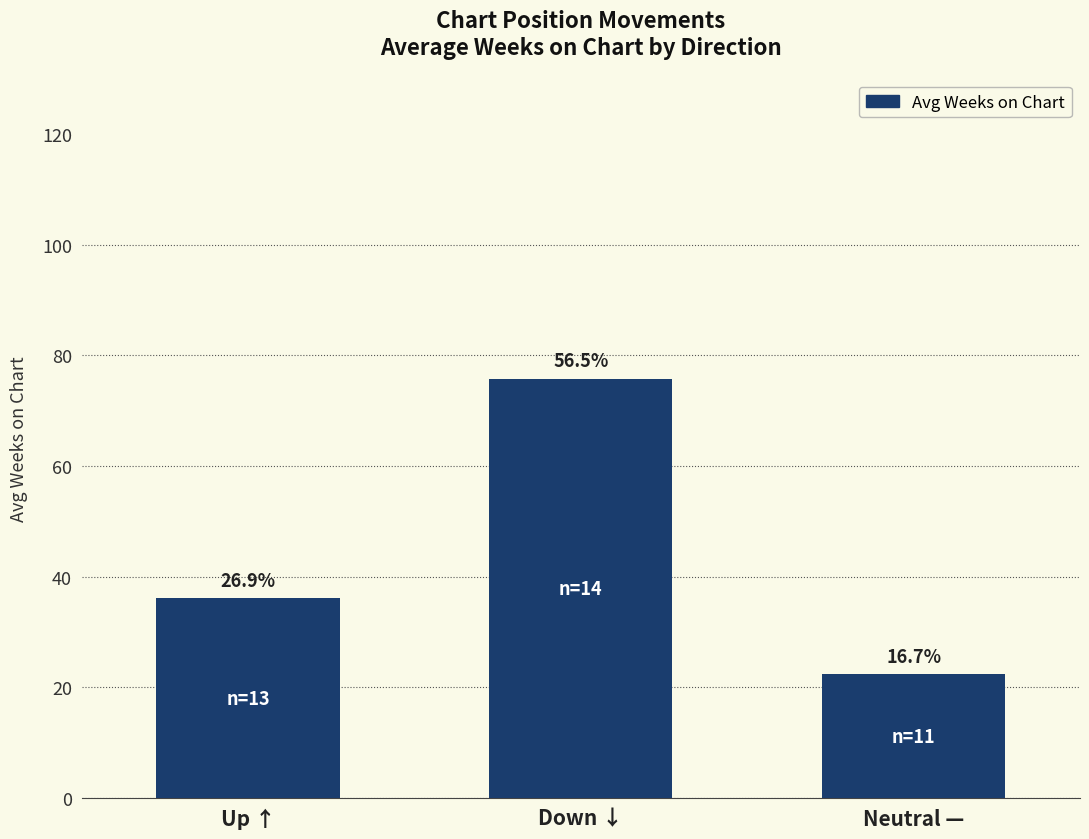

What is the value of the 3rd bar from the left?

22.4